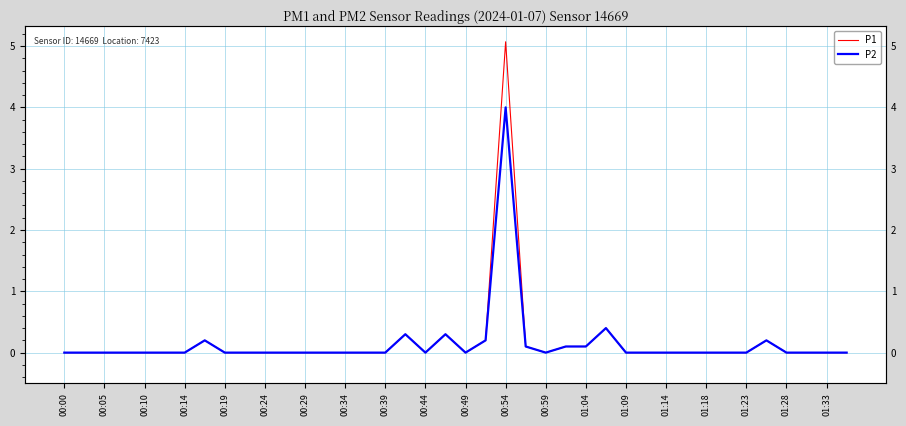

At how many categories does at least one series exceed 1?

1